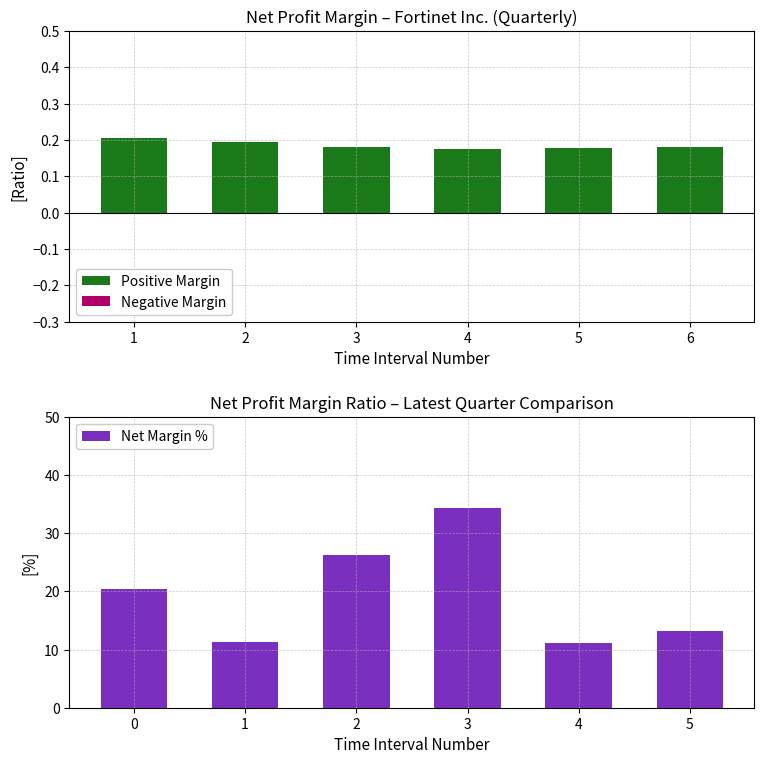

Reading right to left, extract all data points from this chart.

Positive Margin: 6=0.2	5=0.2	4=0.2	3=0.2	2=0.2	1=0.2
Negative Margin: 6=0.0	5=0.0	4=0.0	3=0.0	2=0.0	1=0.0
Net Margin %: 6=13.2	5=11.1	4=34.4	3=26.3	2=11.3	1=20.5